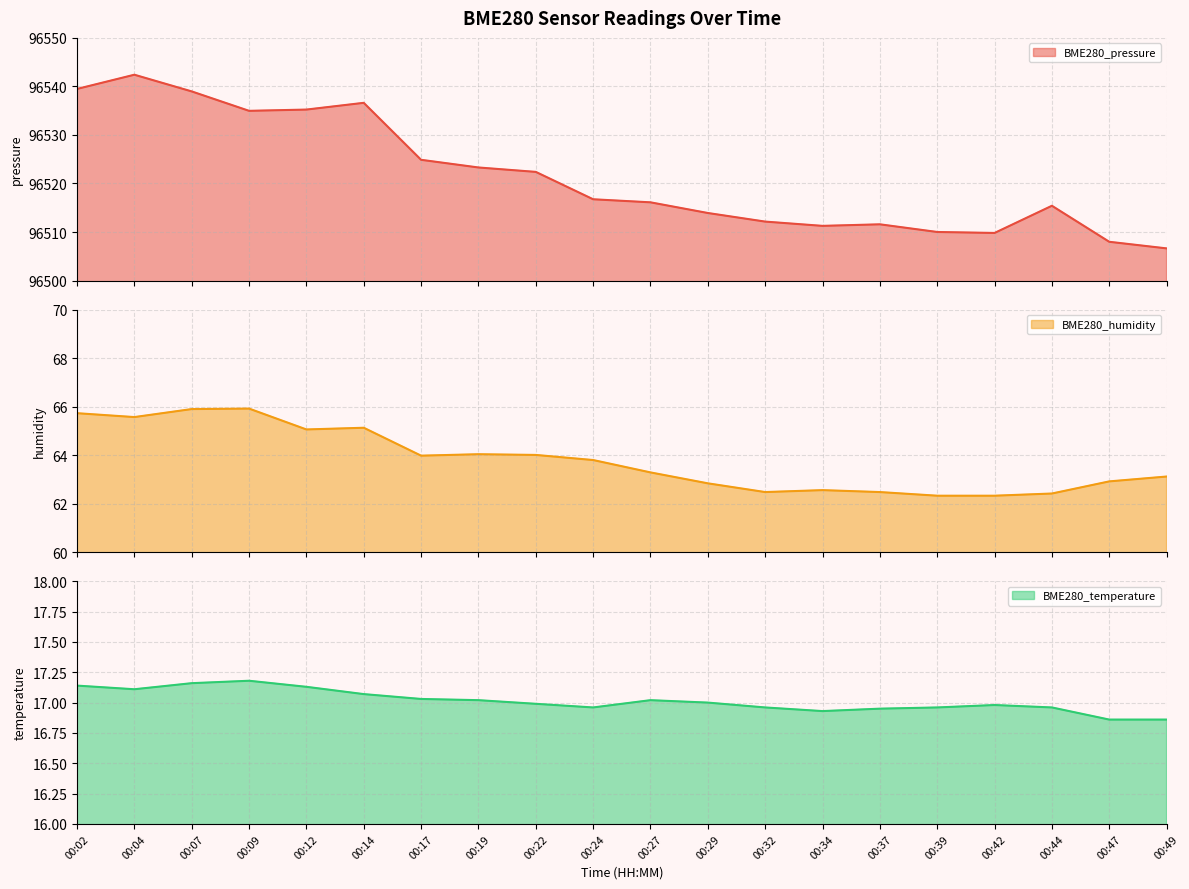

Reading left to right, extract all data points from this chart.

BME280_pressure: 00:02=96539.5	00:04=96542.4	00:07=96539.0	00:09=96535.0	00:12=96535.2	00:14=96536.6	00:17=96524.9	00:19=96523.3	00:22=96522.4	00:24=96516.8	00:27=96516.1	00:29=96513.9	00:32=96512.1	00:34=96511.3	00:37=96511.6	00:39=96510.0	00:42=96509.8	00:44=96515.4	00:47=96508.0	00:49=96506.6
BME280_humidity: 00:02=65.7	00:04=65.6	00:07=65.9	00:09=65.9	00:12=65.1	00:14=65.1	00:17=64.0	00:19=64.0	00:22=64.0	00:24=63.8	00:27=63.3	00:29=62.8	00:32=62.5	00:34=62.6	00:37=62.5	00:39=62.3	00:42=62.3	00:44=62.4	00:47=62.9	00:49=63.1
BME280_temperature: 00:02=17.1	00:04=17.1	00:07=17.2	00:09=17.2	00:12=17.1	00:14=17.1	00:17=17.0	00:19=17.0	00:22=17.0	00:24=17.0	00:27=17.0	00:29=17.0	00:32=17.0	00:34=16.9	00:37=16.9	00:39=17.0	00:42=17.0	00:44=17.0	00:47=16.9	00:49=16.9